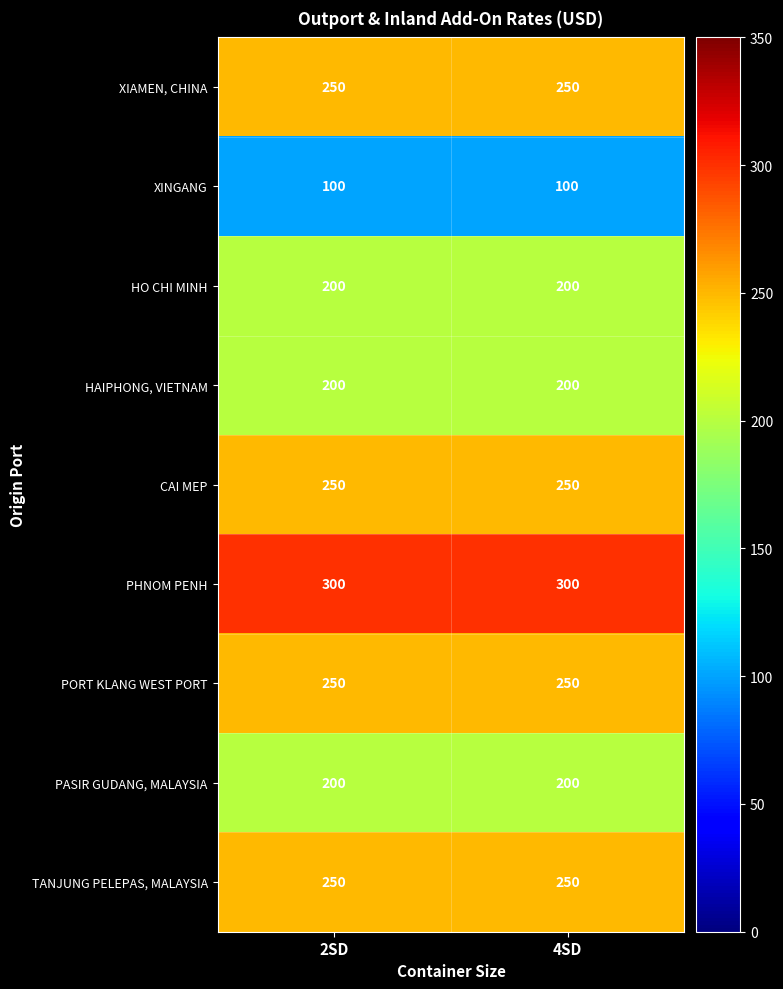

At how many categories does at least one series exceed 254?

2